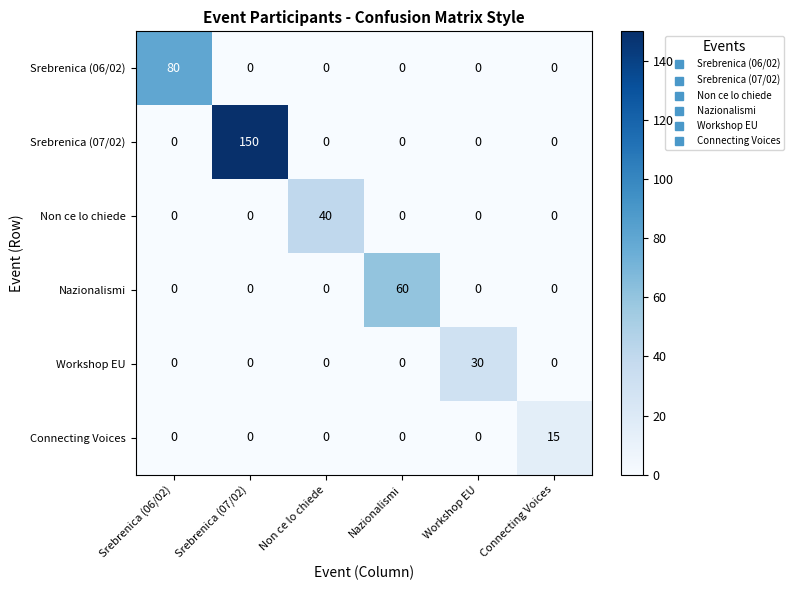

Which series changed the most between Srebrenica (07/02) and Connecting Voices?

Srebrenica (07/02)